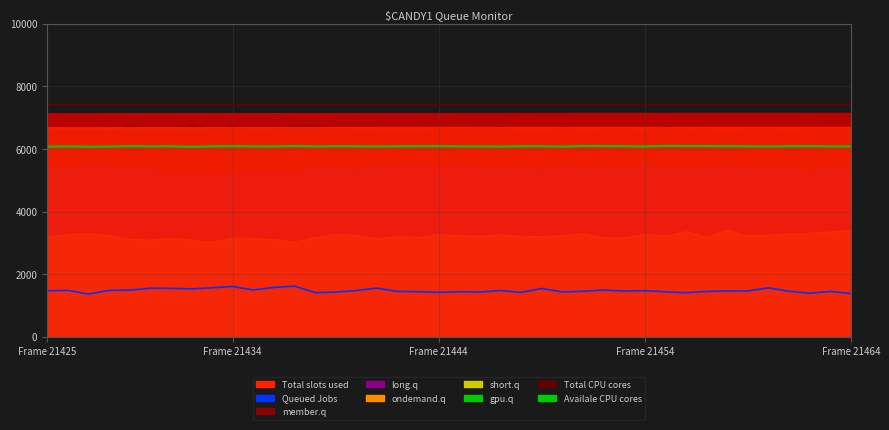

What is the minimum value for Total CPU cores?

7400.0